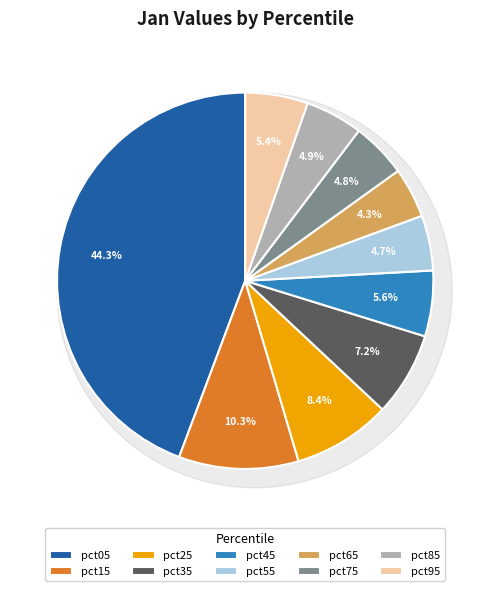

The pct25 slice represents 1% of the pie. True or false?

False